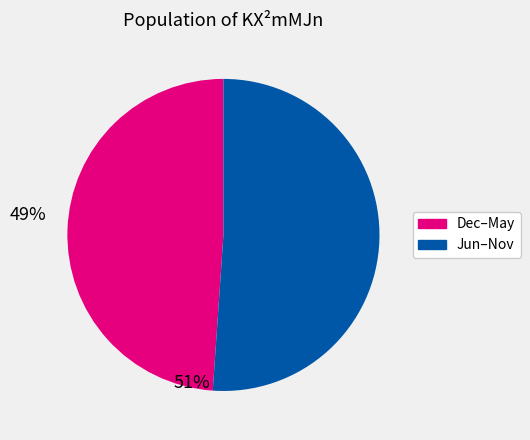

Is there any slice that represents more than half of the pie?

Yes